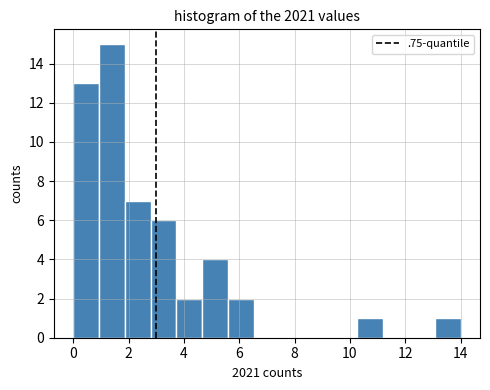

Reading left to right, list every bar in this chart as the range it spans on the x-axis followed by its height. Neither the bar edges nor the heights are printed on the chart, so give them approximately, as read against the axes.

0.0 to 1.0: 13
1.0 to 1.8: 15
1.8 to 2.8: 7
2.8 to 3.8: 6
3.8 to 4.6: 2
4.6 to 5.6: 4
5.6 to 6.6: 2
6.6 to 7.4: 0
7.4 to 8.4: 0
8.4 to 9.4: 0
9.4 to 10.2: 0
10.2 to 11.2: 1
11.2 to 12.2: 0
12.2 to 13.0: 0
13.0 to 14.0: 1